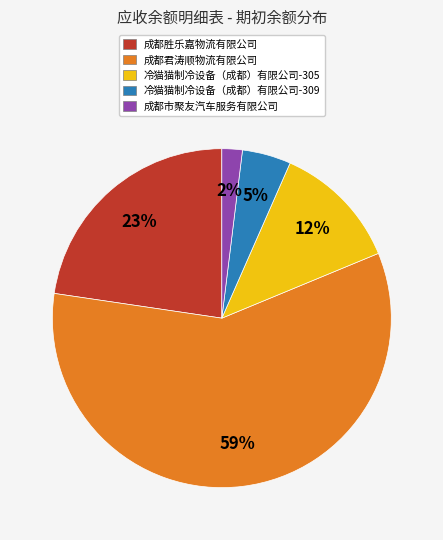

Rank the categories by value from lowest to highest.

成都市聚友汽车服务有限公司, 冷猫猫制冷设备（成都）有限公司-309, 冷猫猫制冷设备（成都）有限公司-305, 成都胜乐嘉物流有限公司, 成都君涛顺物流有限公司